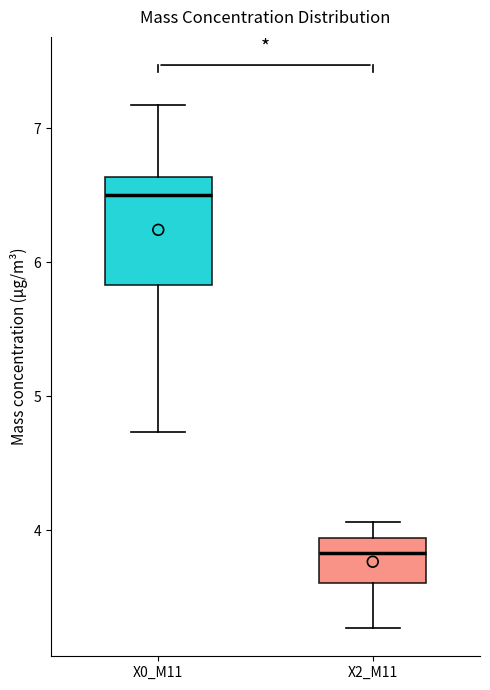

Reading left to right, read every box against the y-axis: the position of its median line, the range the box covers, and the ends of its whiskers. The values are not printed on the chart, so give them approximately, as read against the axis.

X0_M11: median 6.5, box 5.8 to 6.6, whiskers 4.7 to 7.2
X2_M11: median 3.8, box 3.6 to 3.9, whiskers 3.3 to 4.1